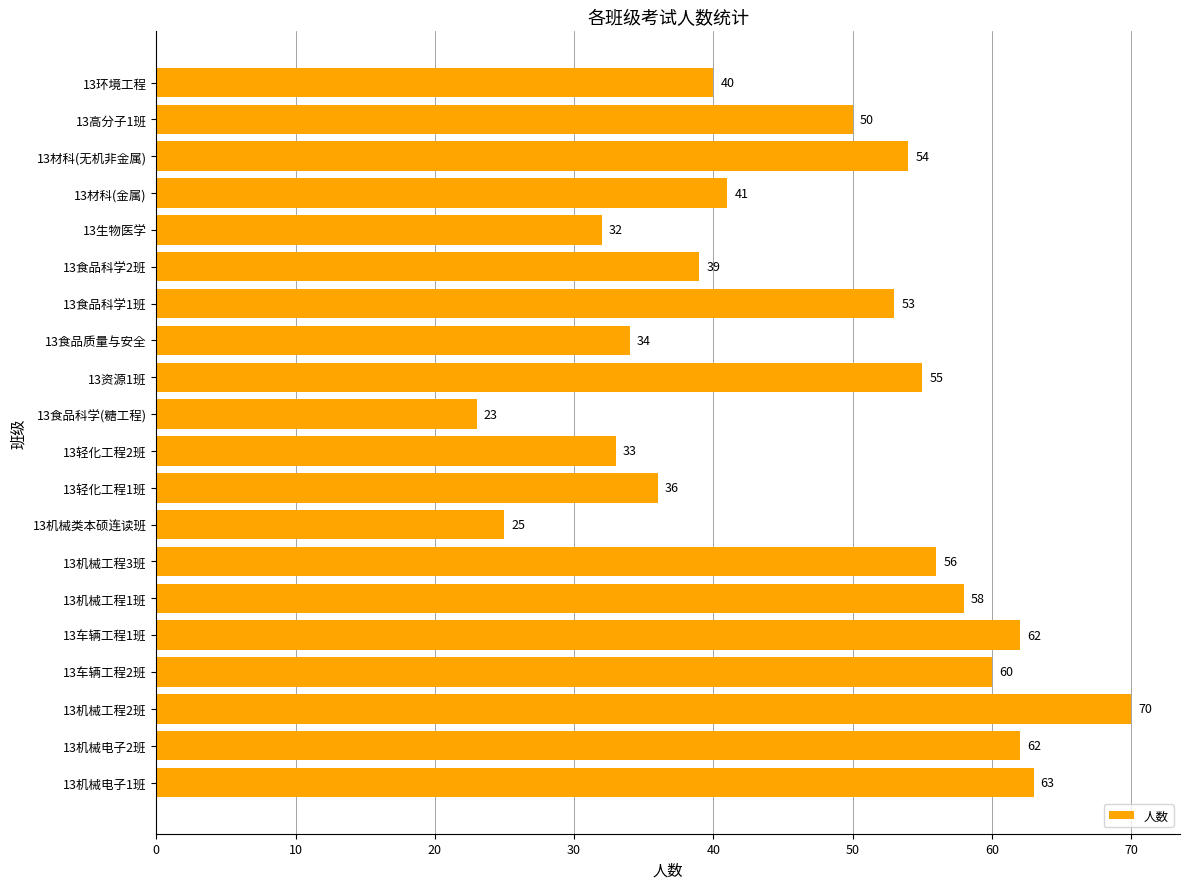

True or false: the data shows 39 at 13食品科学2班.

True